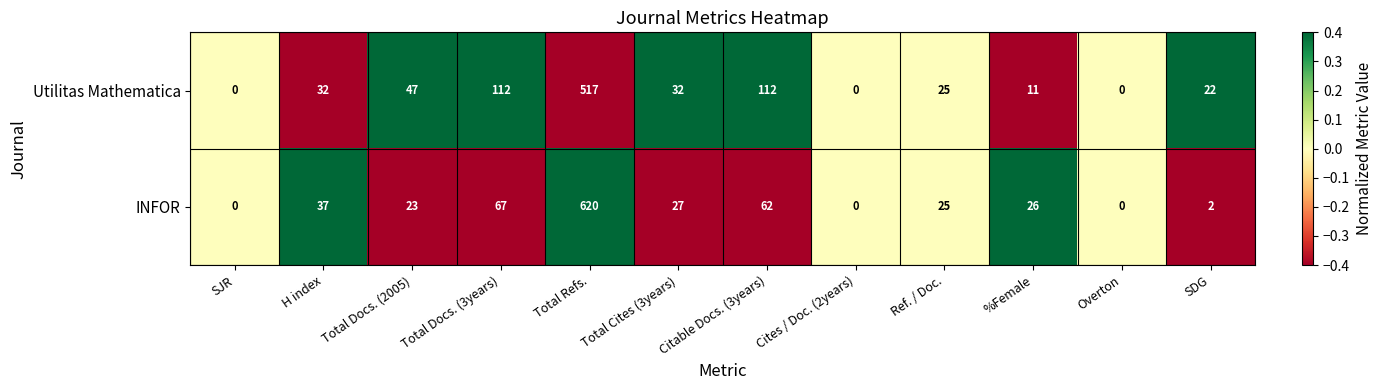

The value of INFOR at Total Cites (3years) is 46. True or false?

False